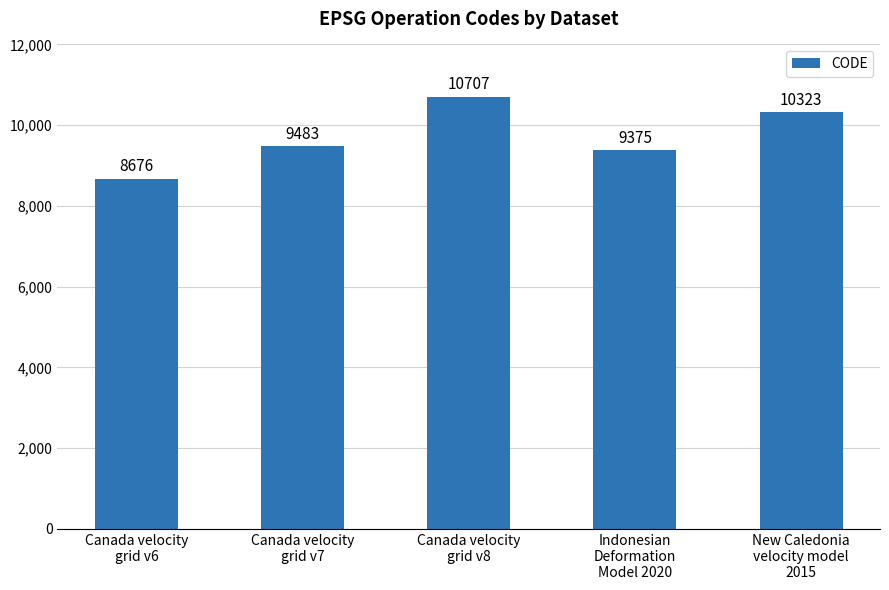

What is the sum of all values?

48564